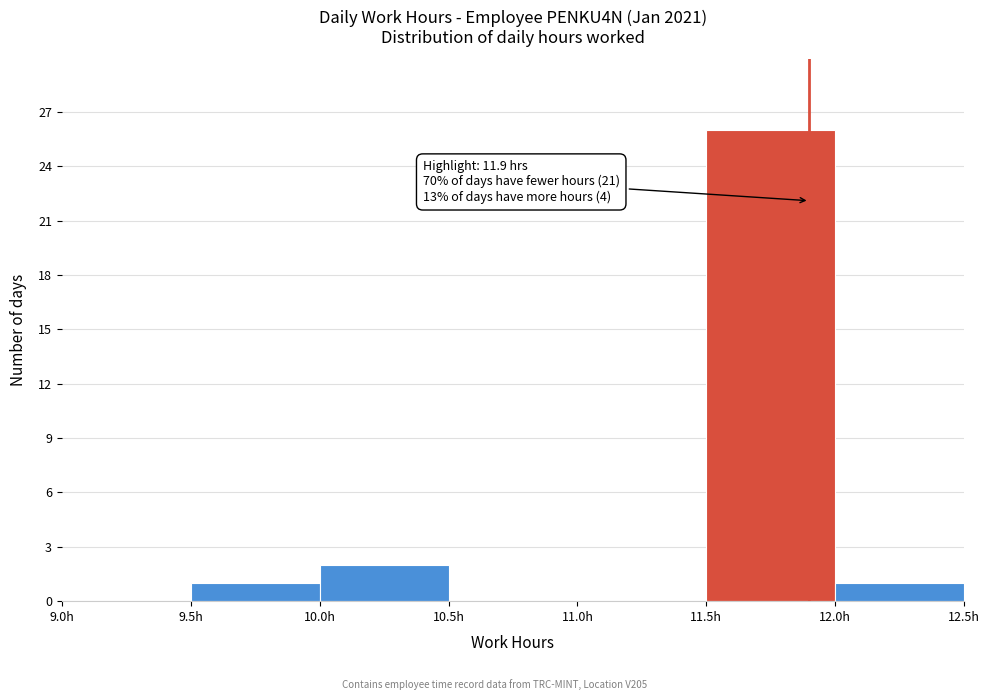

Which range on the x-axis has the tallest bar?

11.5 to 12.0